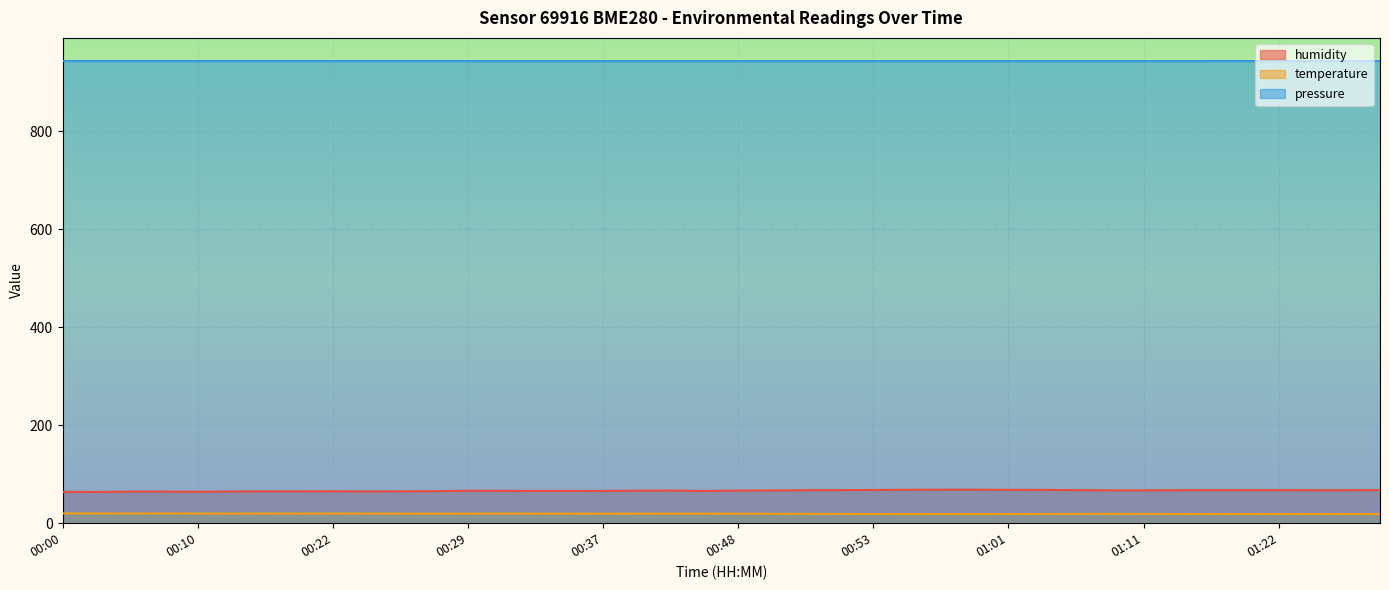

Read the temperature value at 00:54.

18.6